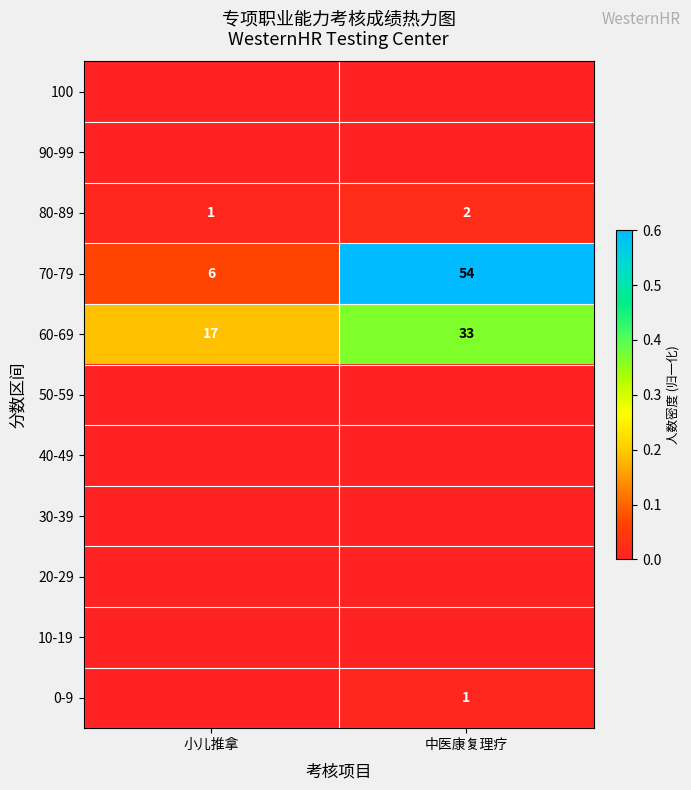

Which label corresponds to the smallest value in the chart?

小儿推拿